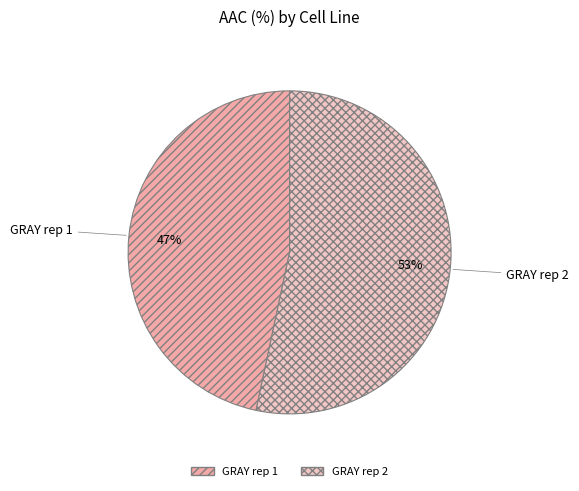

To the nearest percent, what is the combined percentage of GRAY rep 2 and GRAY rep 1?

100%